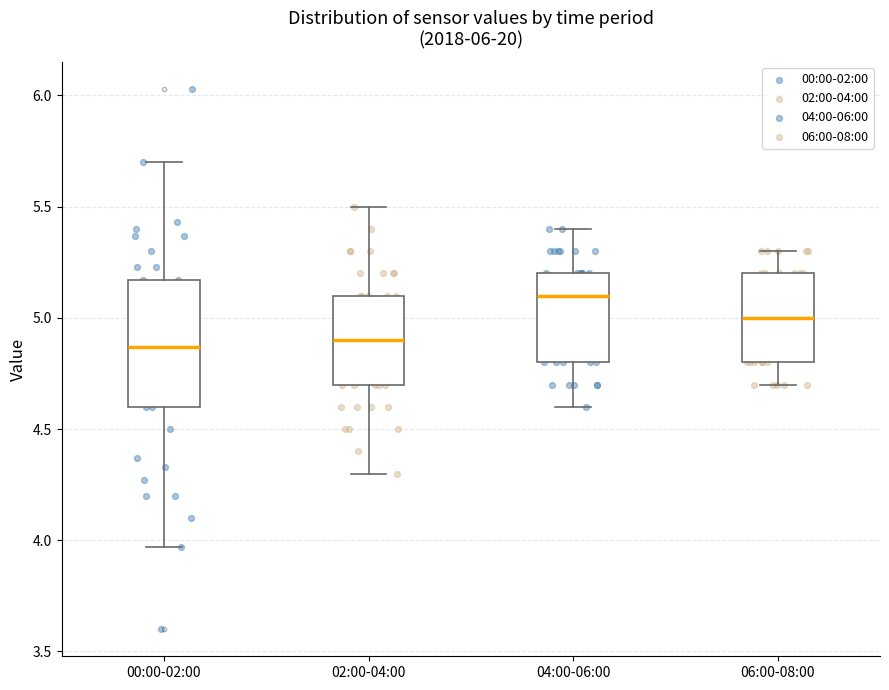

Where does the lower whisker of the box for 04:00-06:00 end on the y-axis? The values are not printed on the chart, so give them approximately, as read against the axis.

4.60